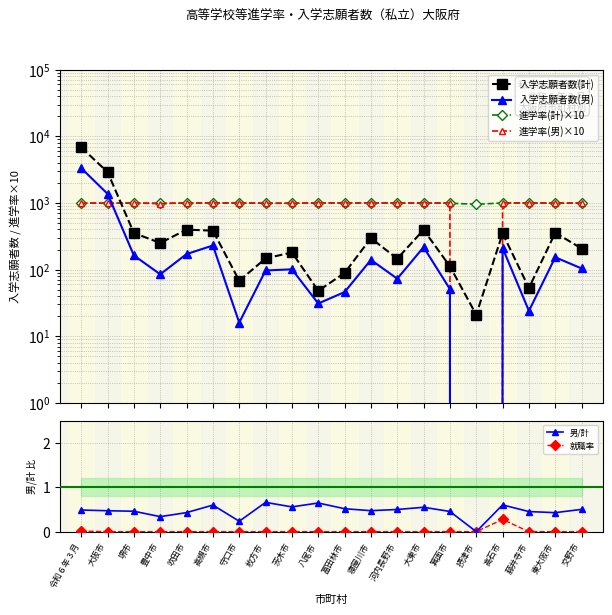

Does the chart display data point markers on the line(s)?

Yes